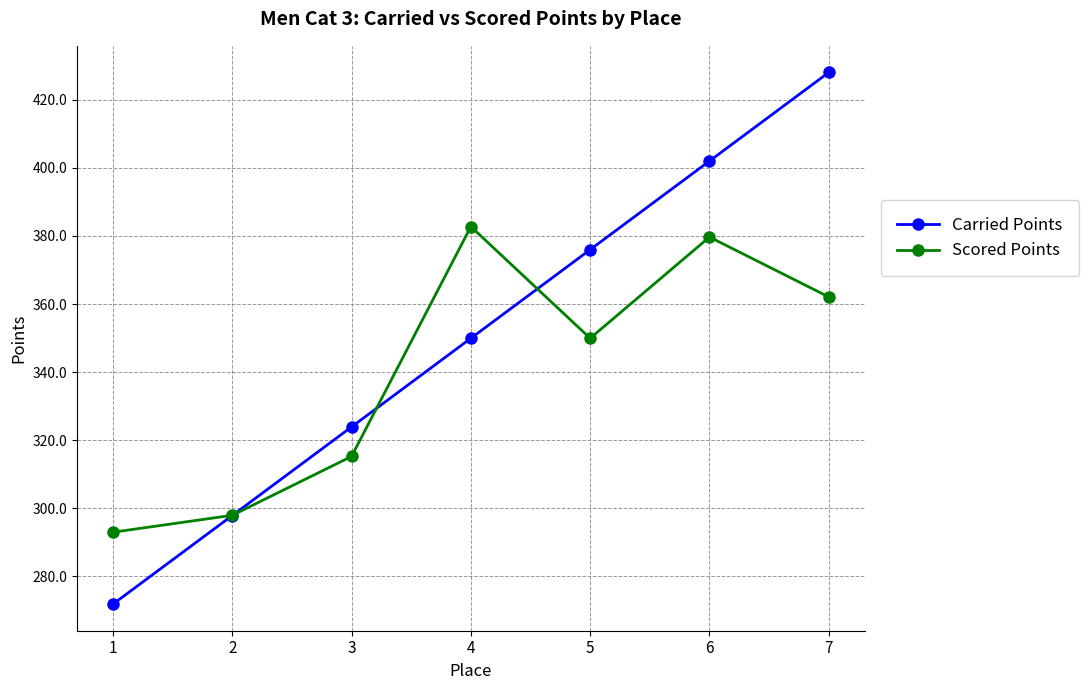

What are all the series names shown in the legend?

Carried Points, Scored Points